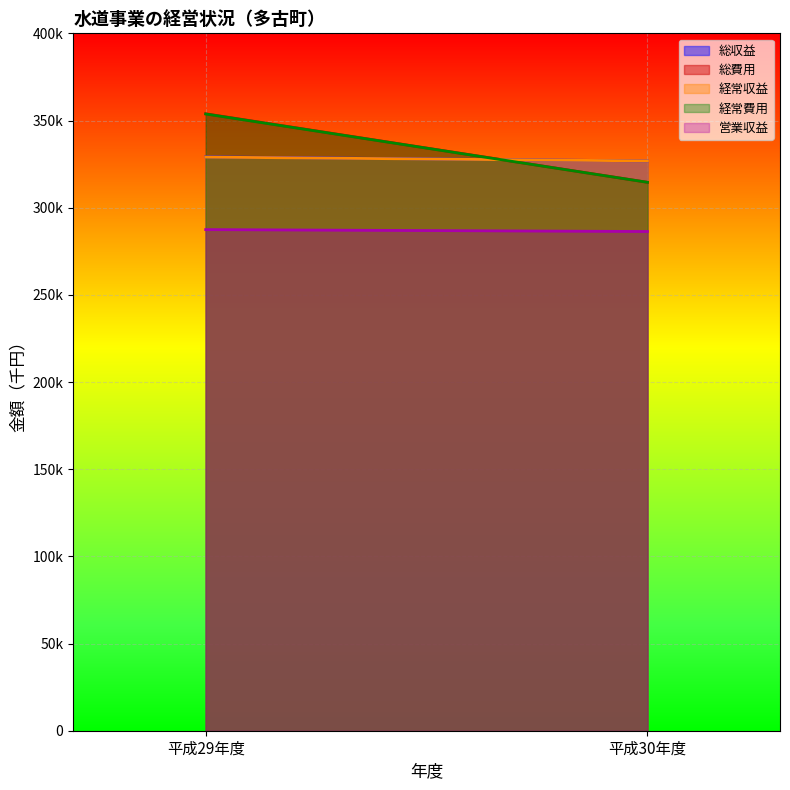

What are all the series names shown in the legend?

総収益, 総費用, 経常収益, 経常費用, 営業収益